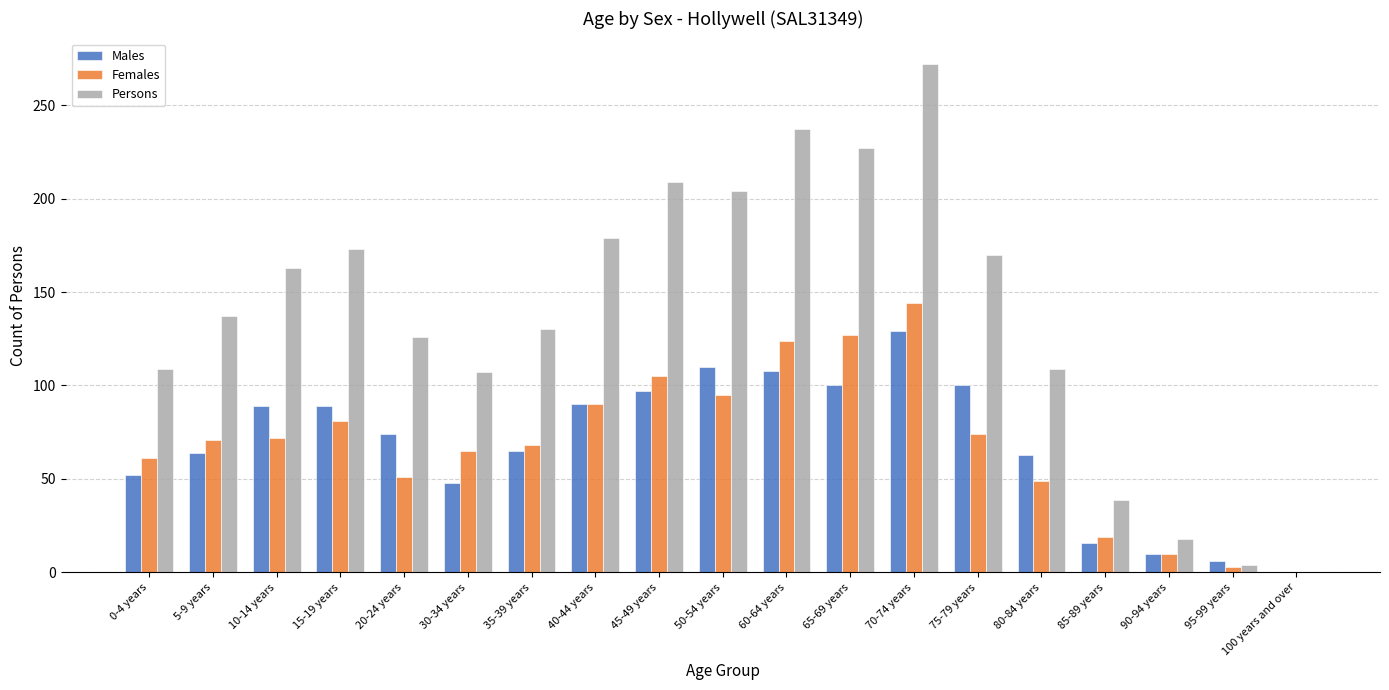

Which series has the largest range (max minus min)?

Persons